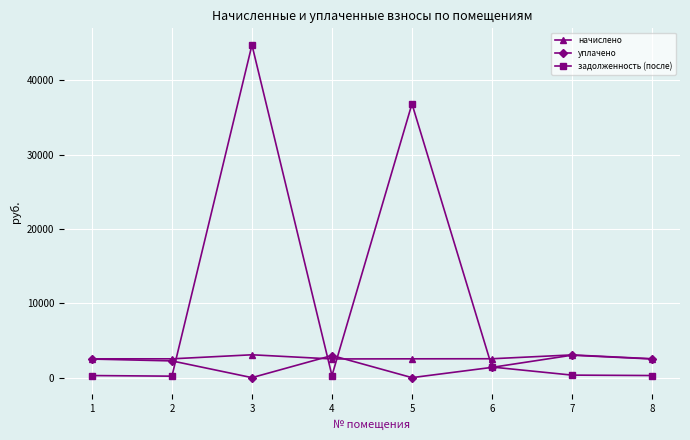

What is the value of the уплачено point at the 4th from the left?

2976.7